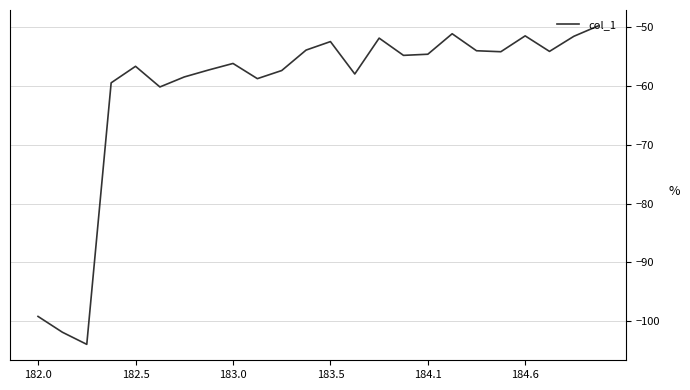

What is the difference between the maximum and minimum values?

54.2